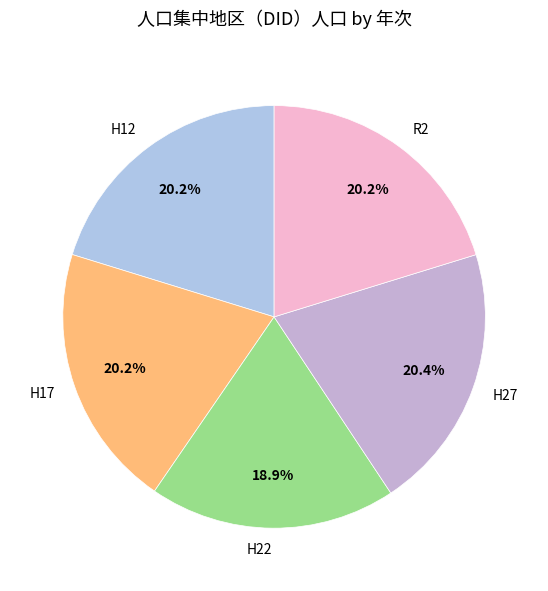

Is it true that H17 is 20% of the pie?

True